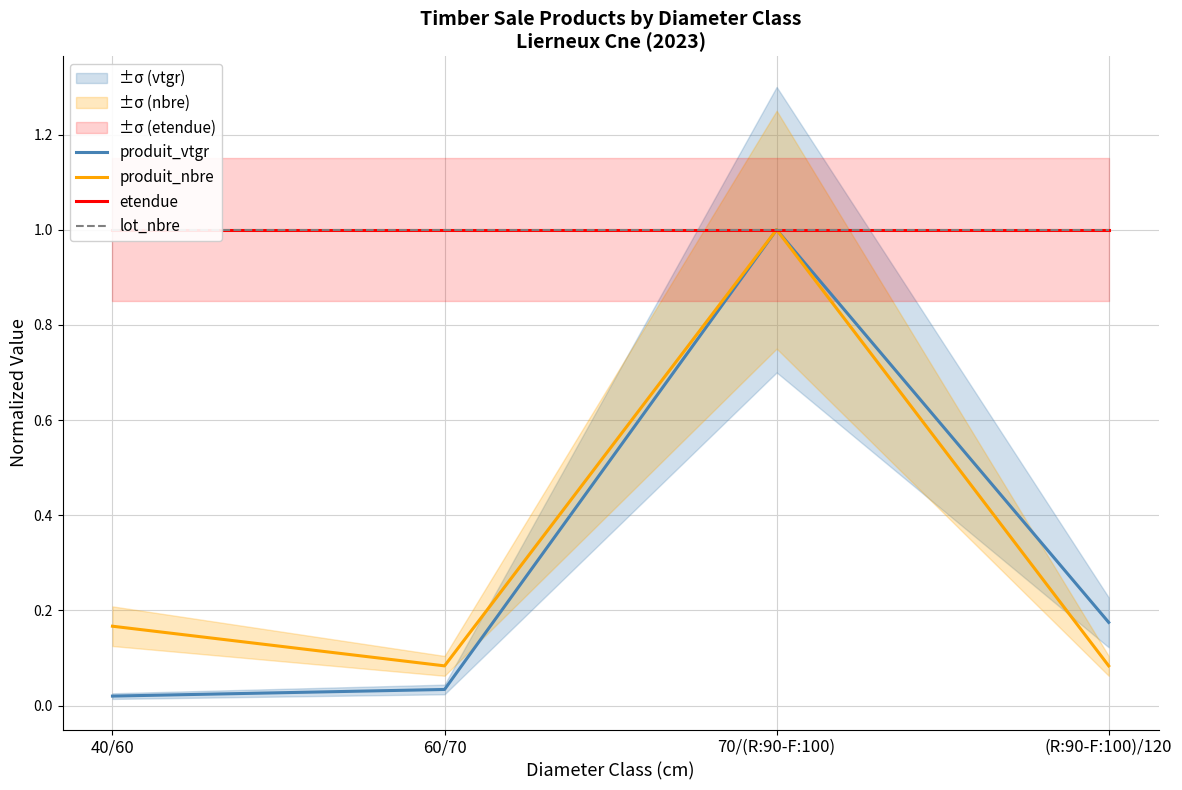

What is the label of the 3rd point from the left?

70/(R:90-F:100)